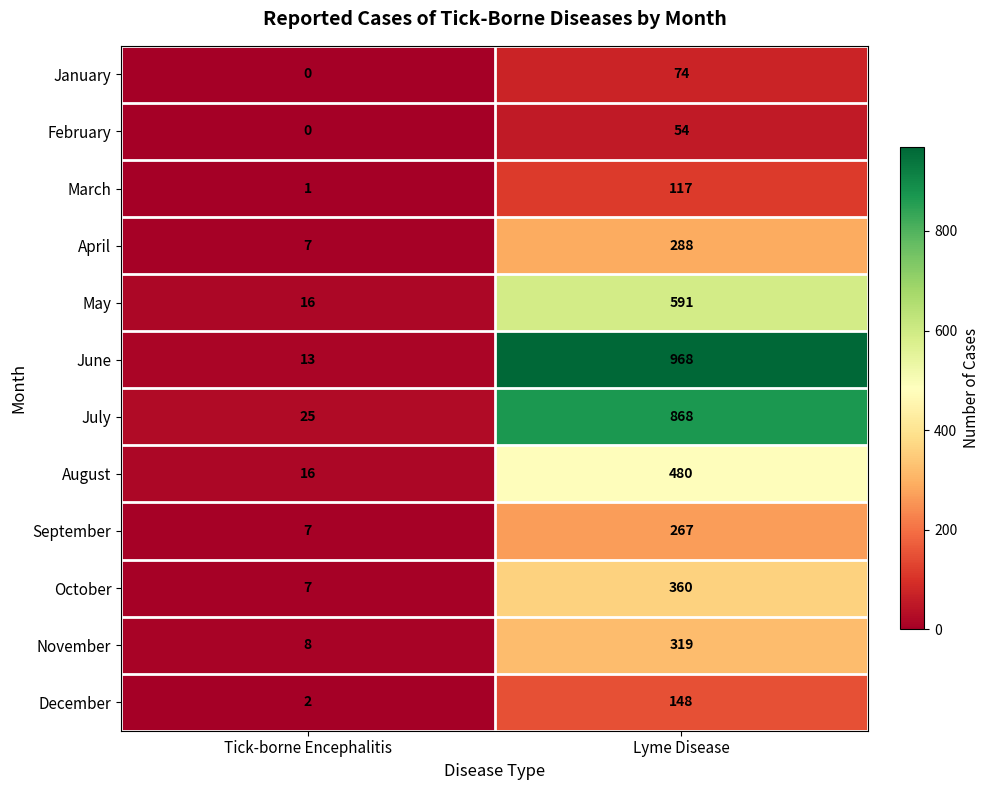

Which series has the widest spread of values?

June